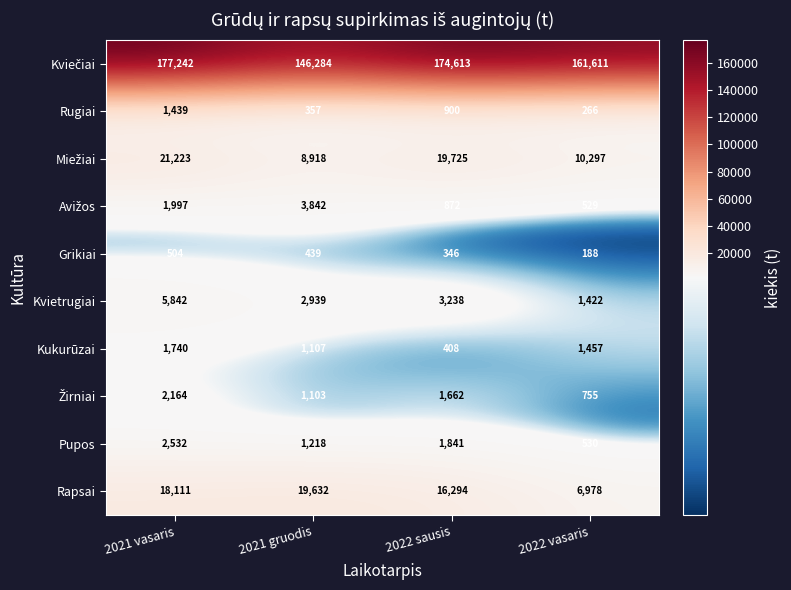

What is the approximate value of Grikiai at 2021 gruodis?

439